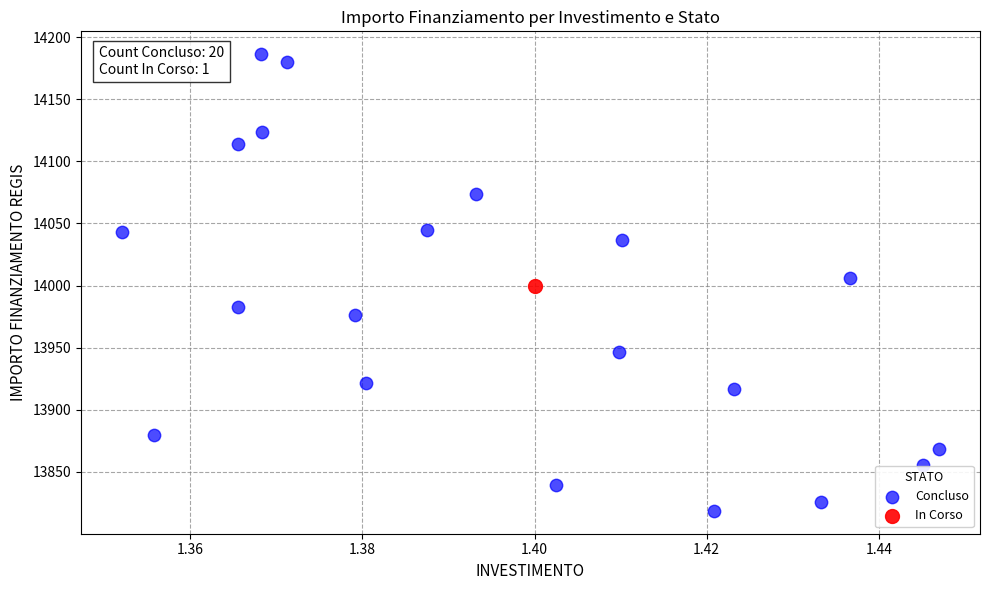

What are all the series names shown in the legend?

Concluso, In Corso